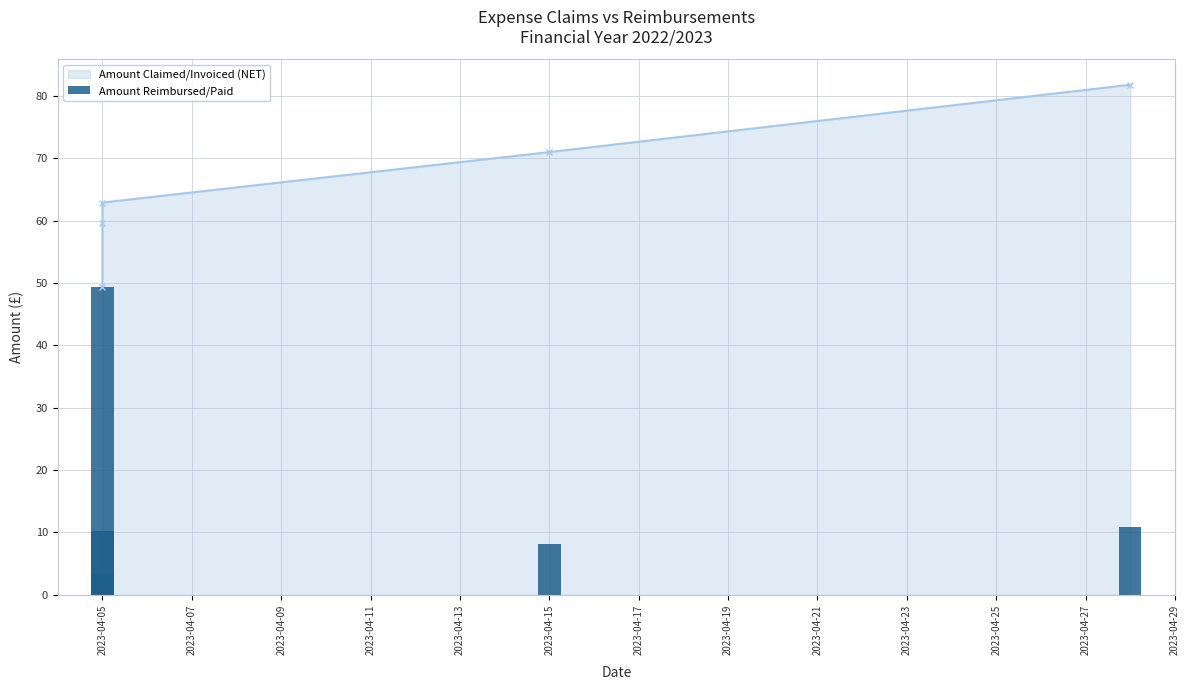

How many values are below 10?

2